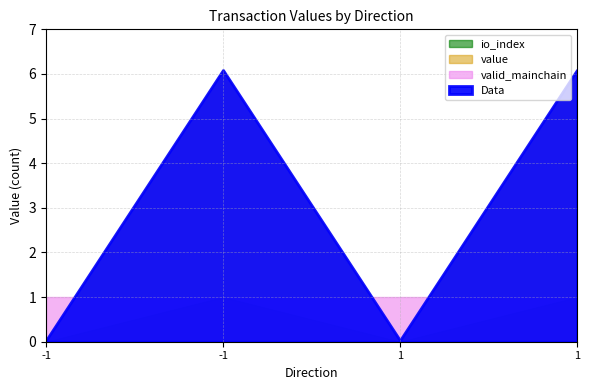

Where is the first local minimum for Data?

1